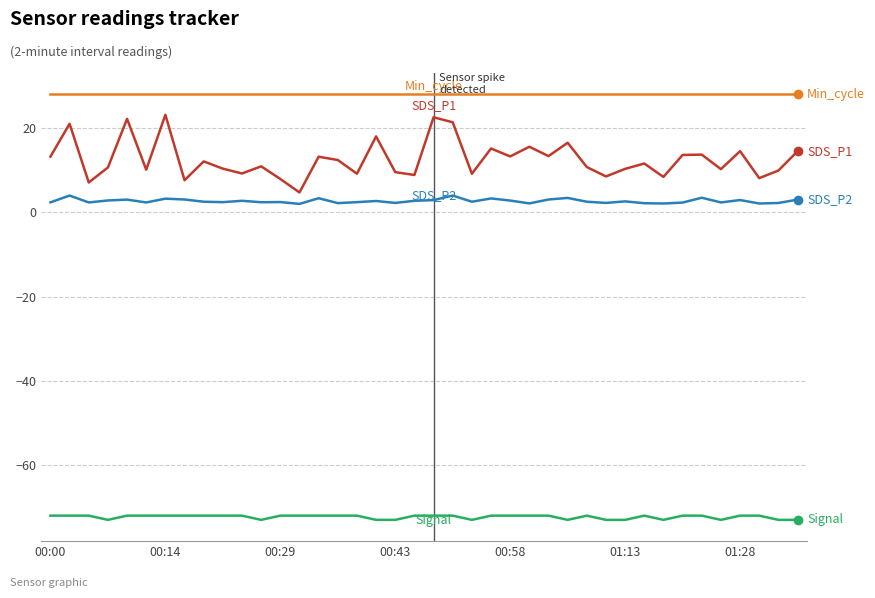

What is the minimum value shown in the chart?

-73.0